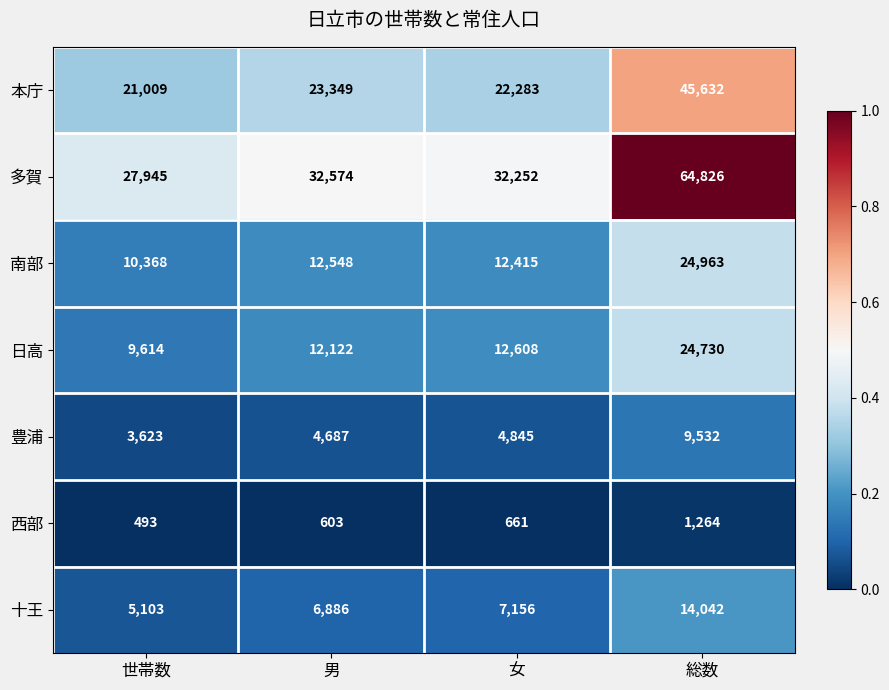

Which series has the largest total across all categories?

多賀